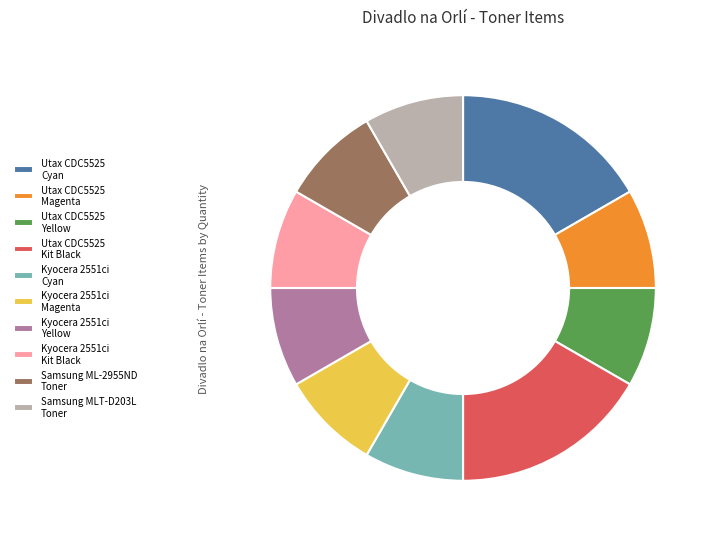

True or false: Samsung MLT-D203L Toner accounts for 15% of the total.

False